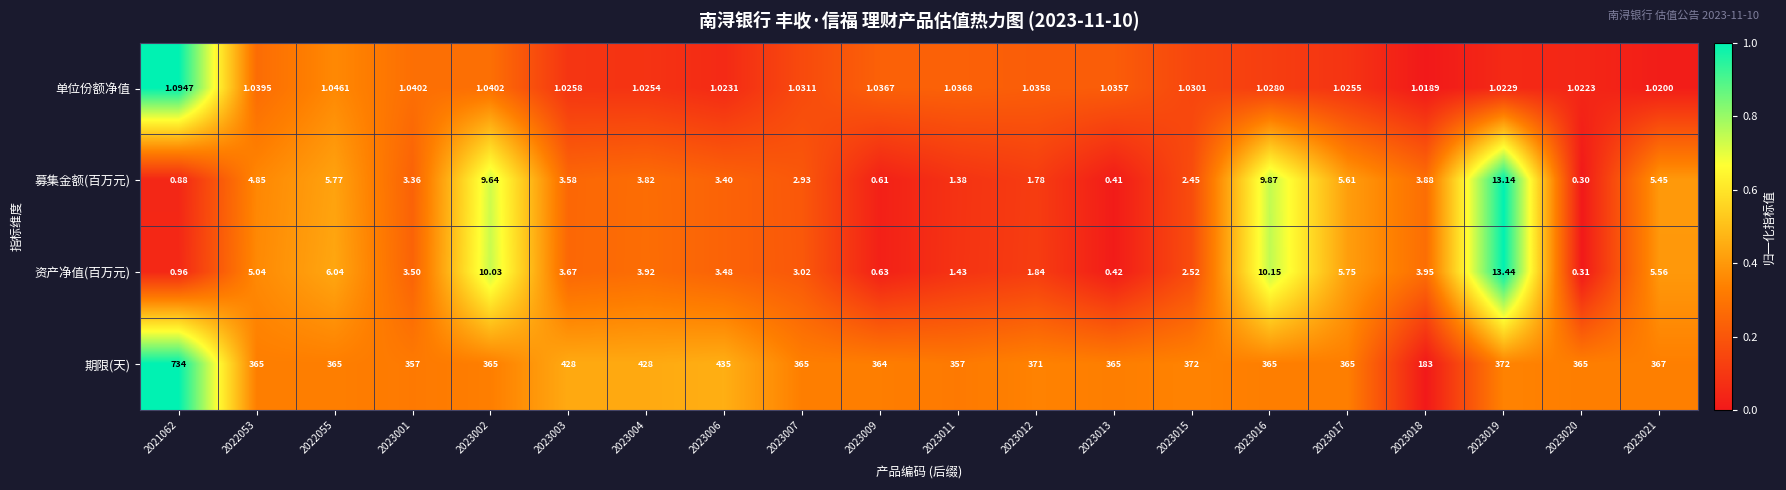

Which series has the widest spread of values?

期限(天)